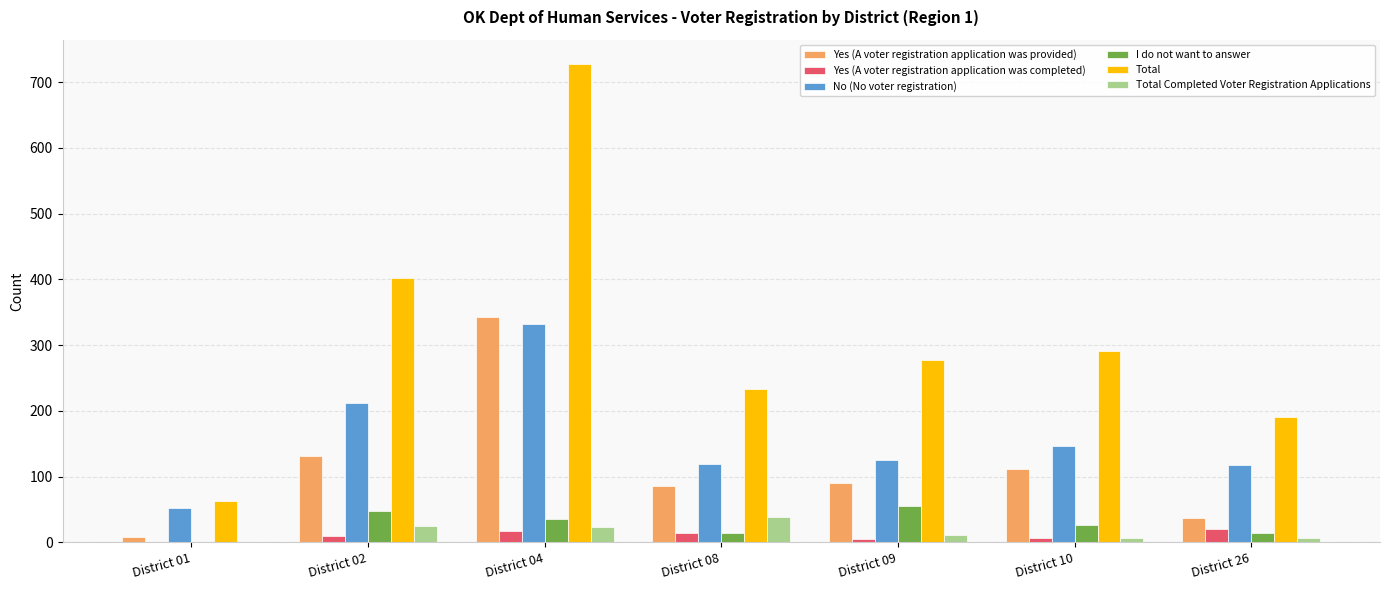

Which category has the highest value in the Yes (A voter registration application was provided) series?

District 04